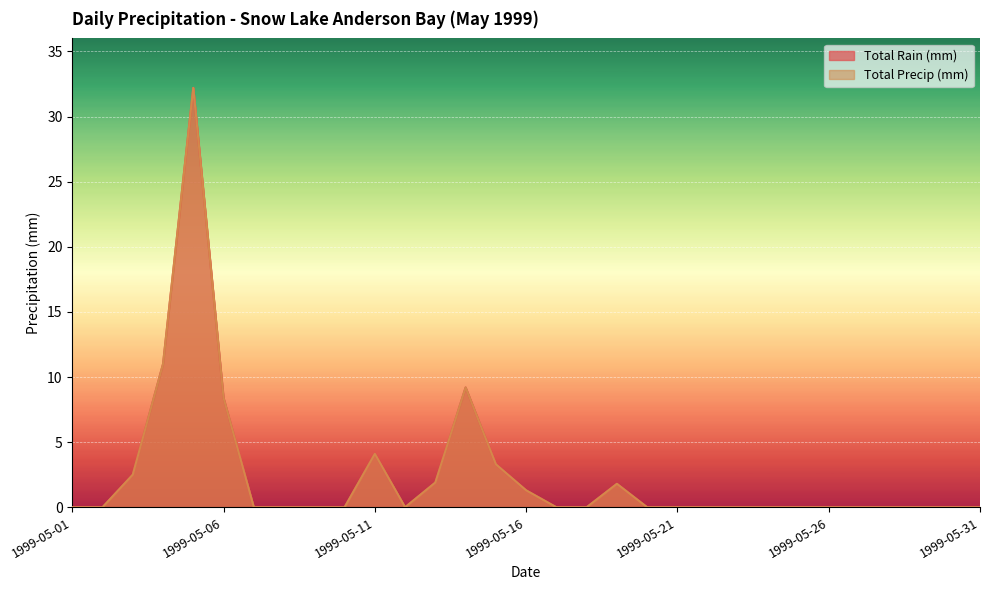

At 1999-05-28, list the series in order from smallest to largest.

Total Rain (mm), Total Precip (mm)